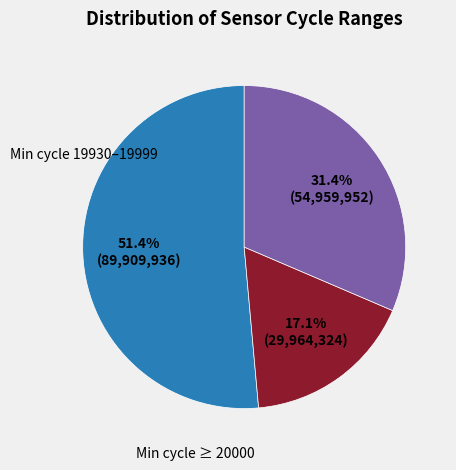

Is there a majority slice in this chart?

Yes